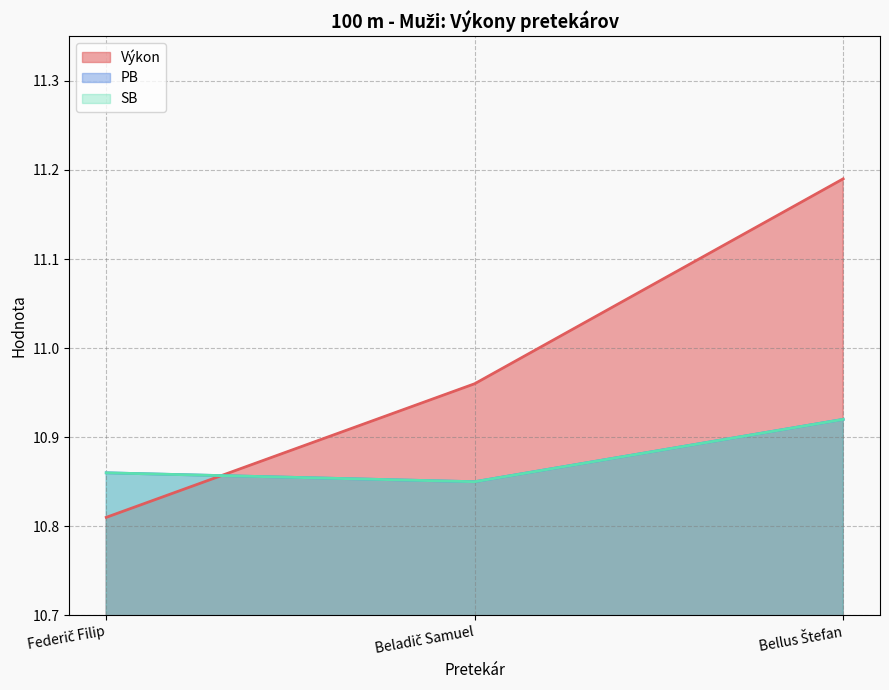

How many distinct data groups are displayed?

3